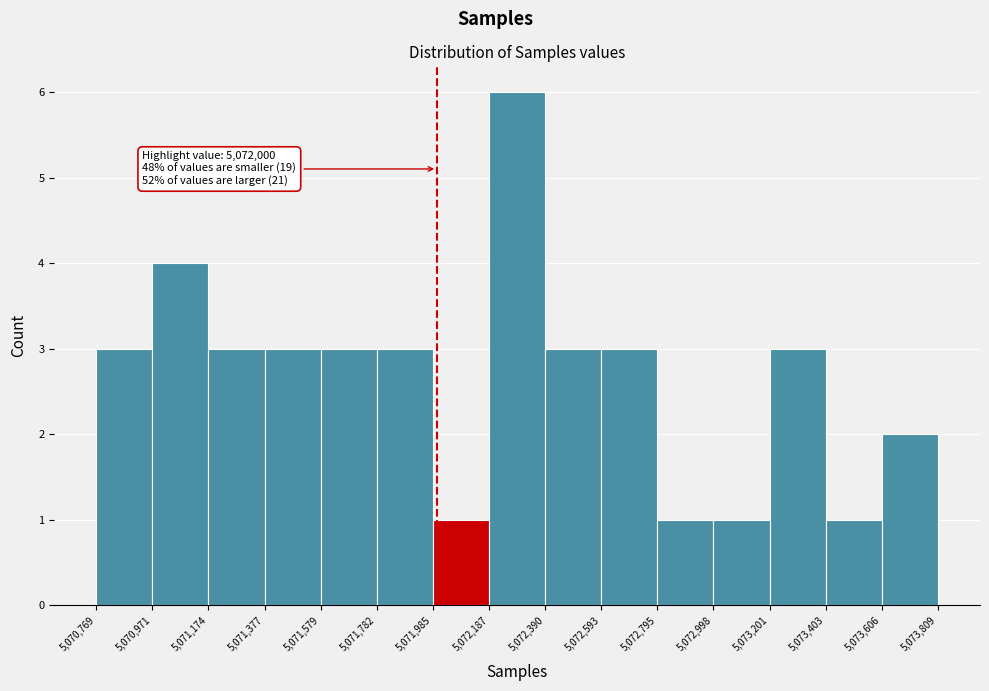

Over which range of the x-axis is the bar tallest?

5,072,187 to 5,072,390